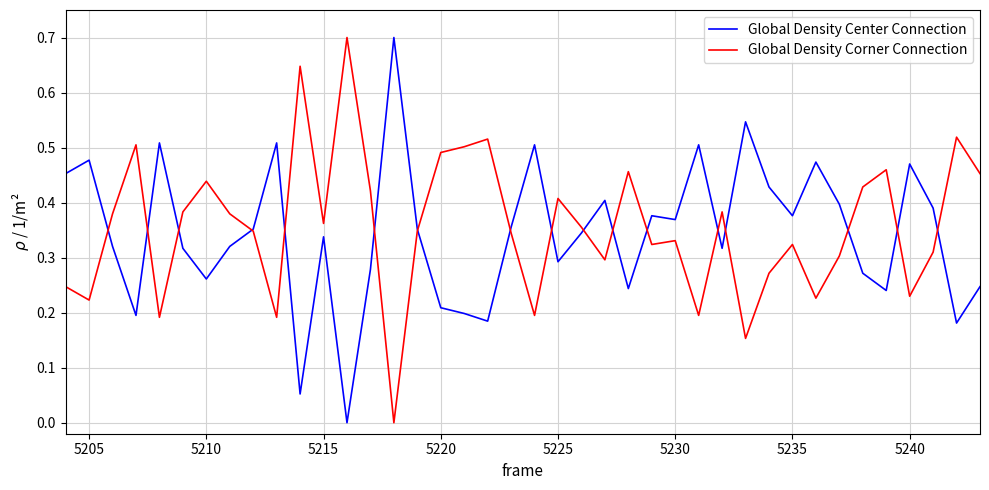

What is the greatest value displayed?

0.7